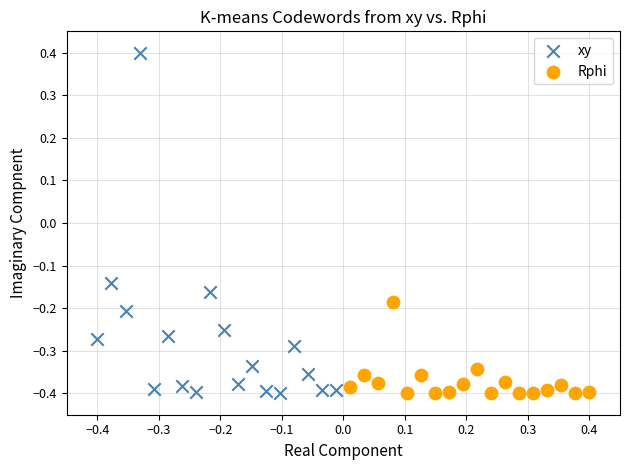

Which series has the largest Y range (max minus min)?

xy